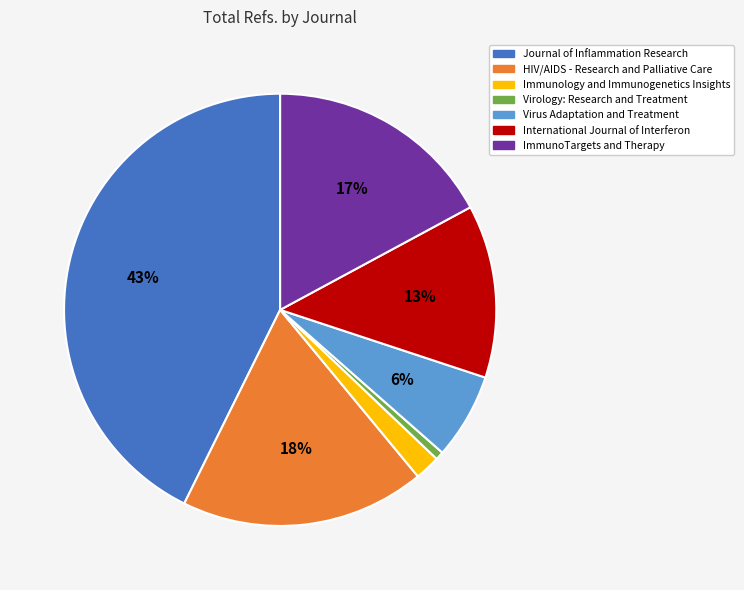

Combined, do ImmunoTargets and Therapy and International Journal of Interferon account for over 50%?

No